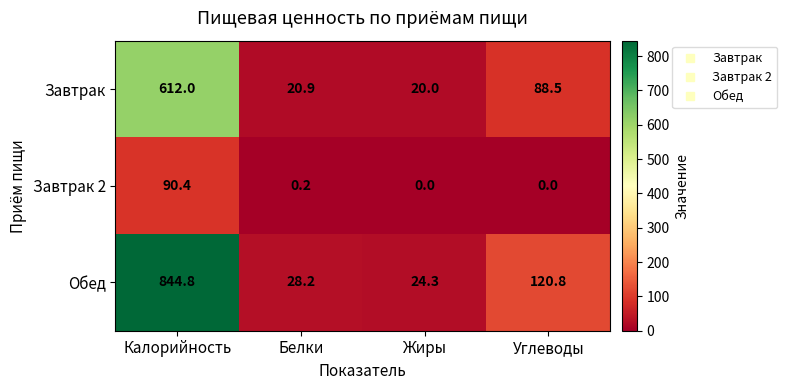

Is the value of Завтрак at Калорийность greater than the value of Обед at Белки?

Yes